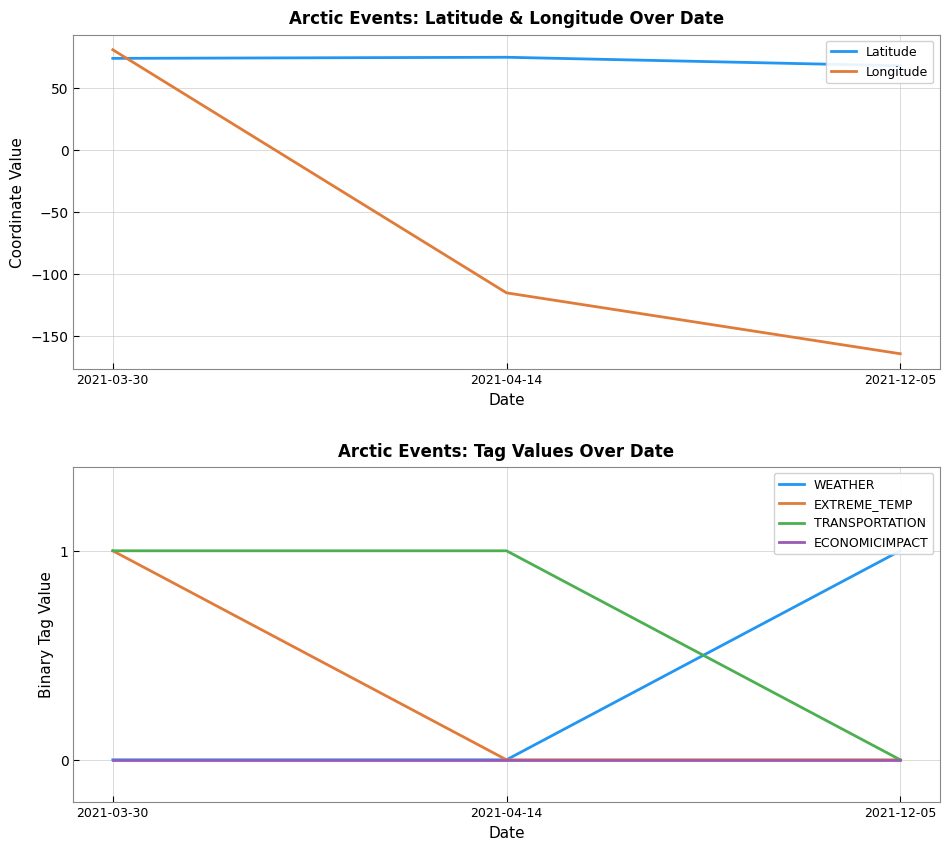

How many data points in TRANSPORTATION are less than 1?

1